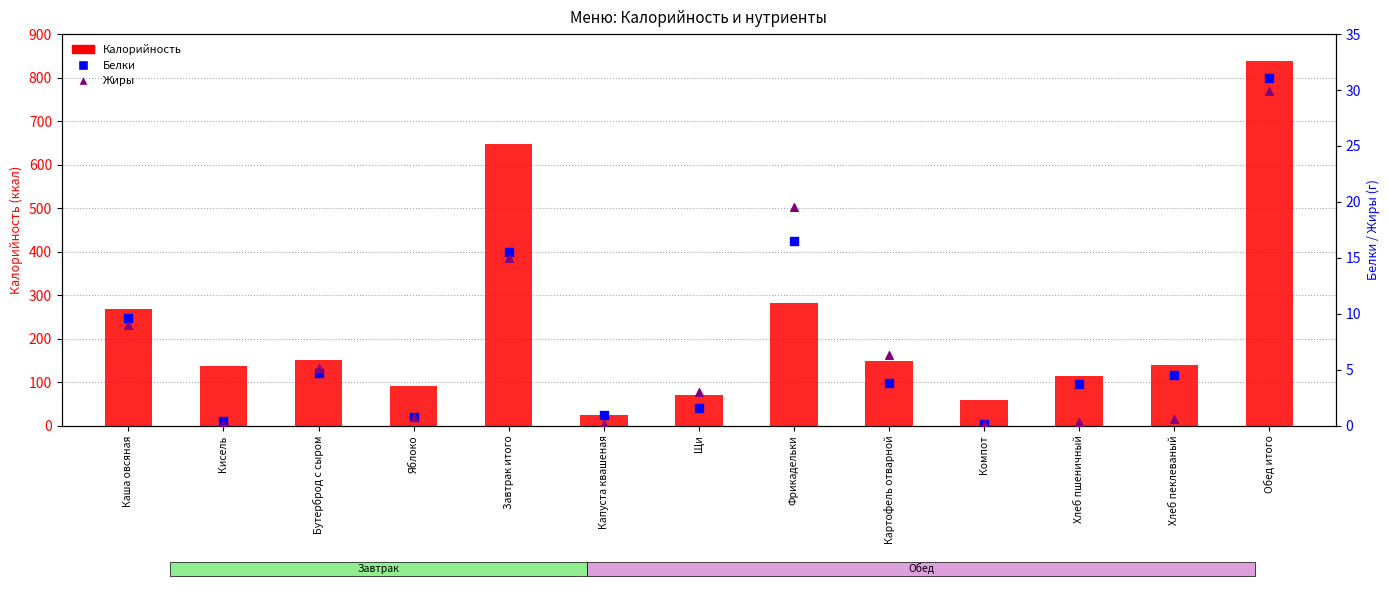

At how many categories does at least one series exceed 768?

1